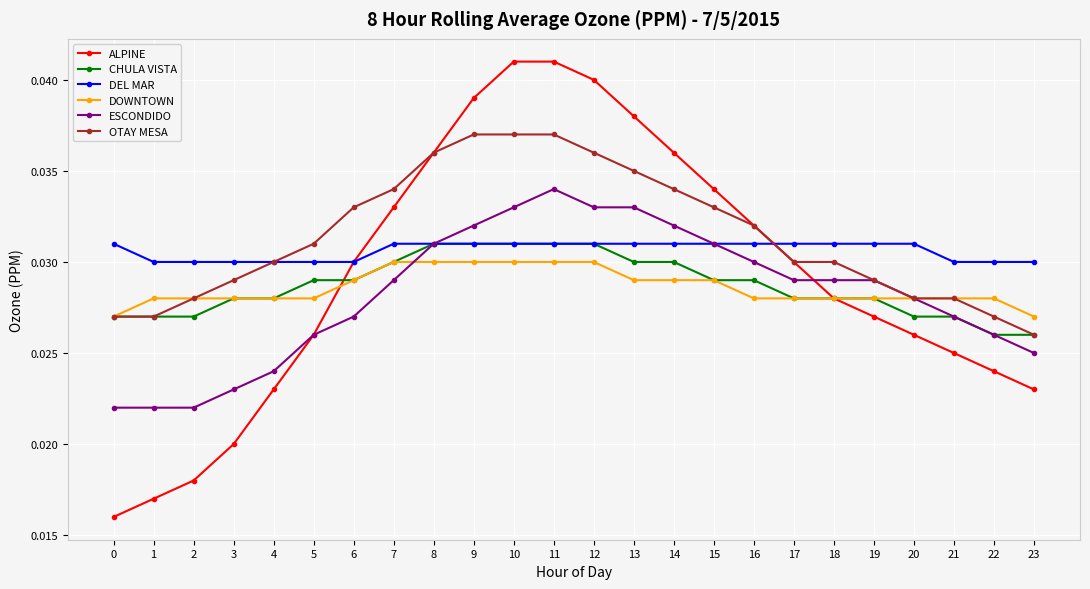

Which series has the widest spread of values?

ALPINE